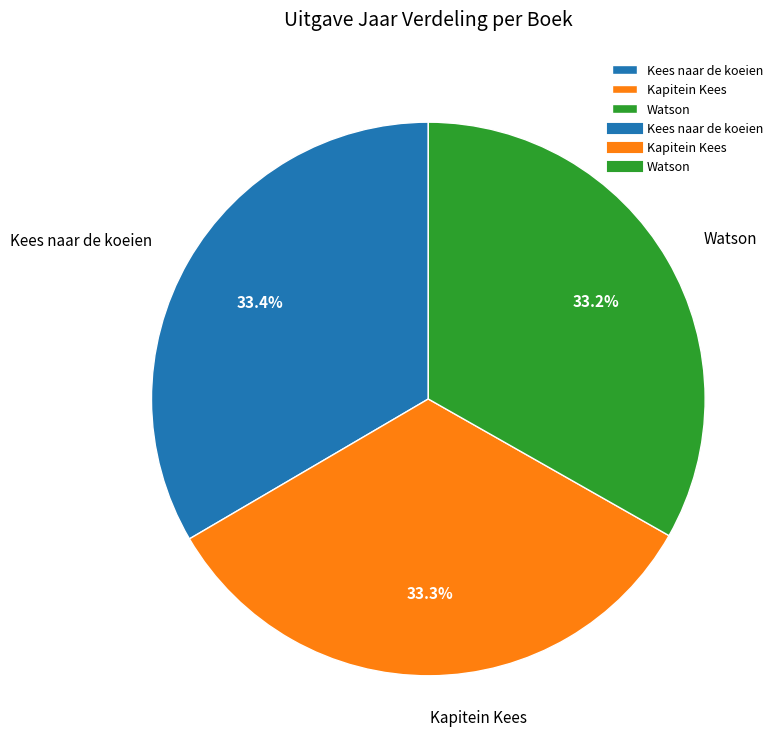

Approximately how many times larger is the value at Kapitein Kees compared to Kees naar de koeien?

1.0